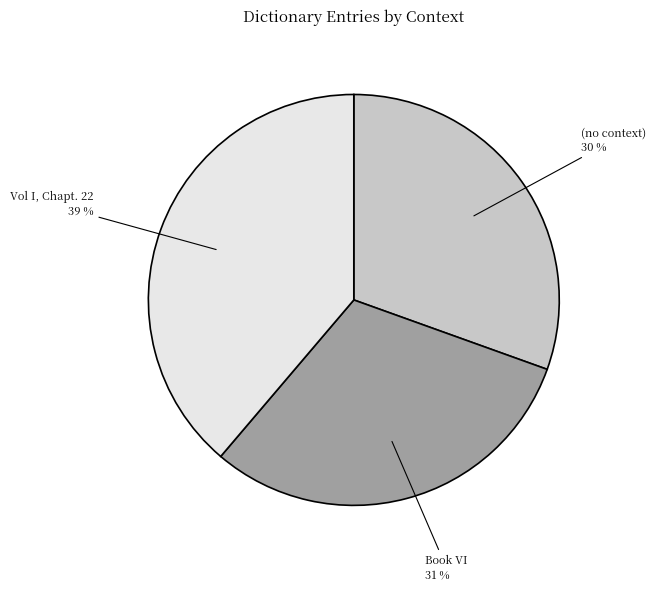

Combined, do Book VI and Vol I, Chapt. 22 account for over 50%?

Yes